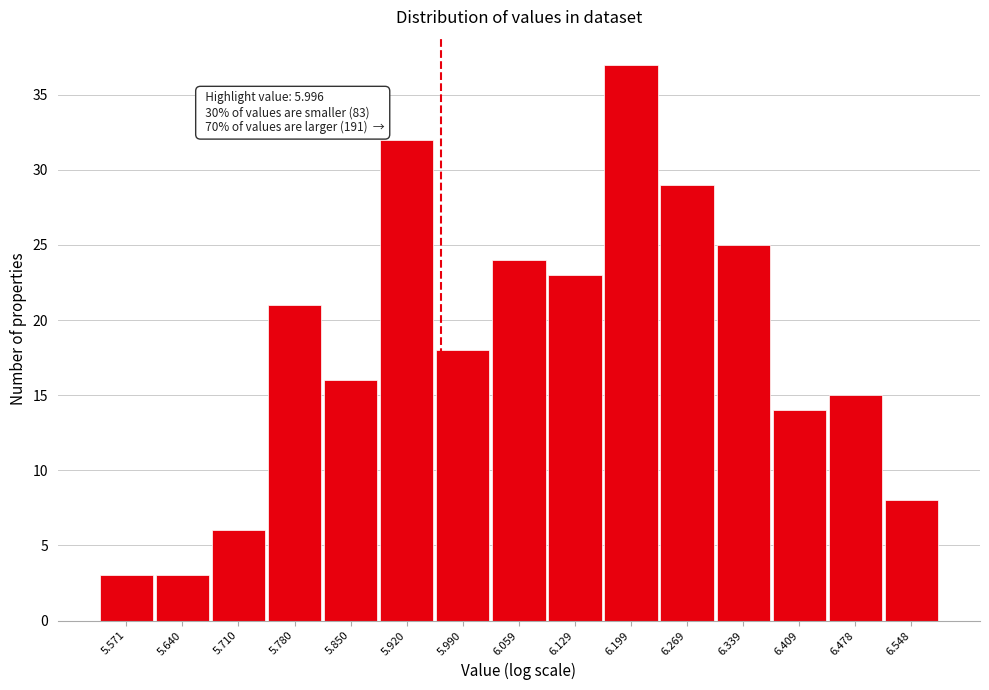

Reading left to right, what are all the values shown in this chart?

5.571=3	5.640=3	5.710=6	5.780=21	5.850=16	5.920=32	5.990=18	6.059=24	6.129=23	6.199=37	6.269=29	6.339=25	6.409=14	6.478=15	6.548=8